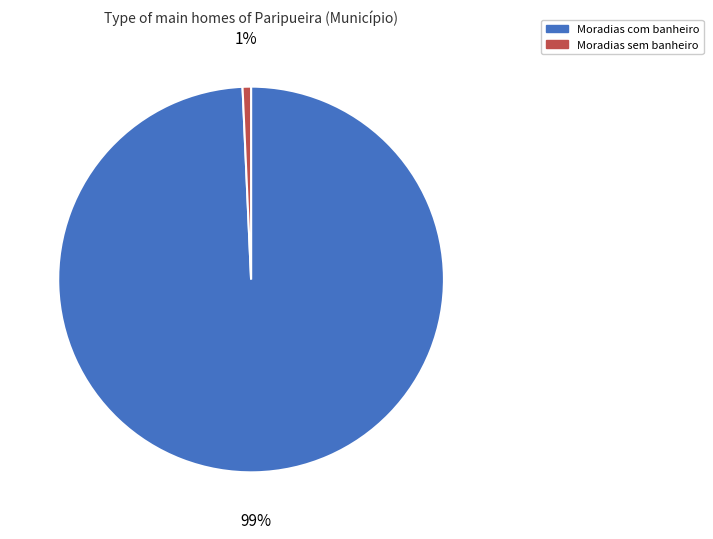

Do Moradias sem banheiro and Moradias com banheiro together represent more than half of the pie?

Yes